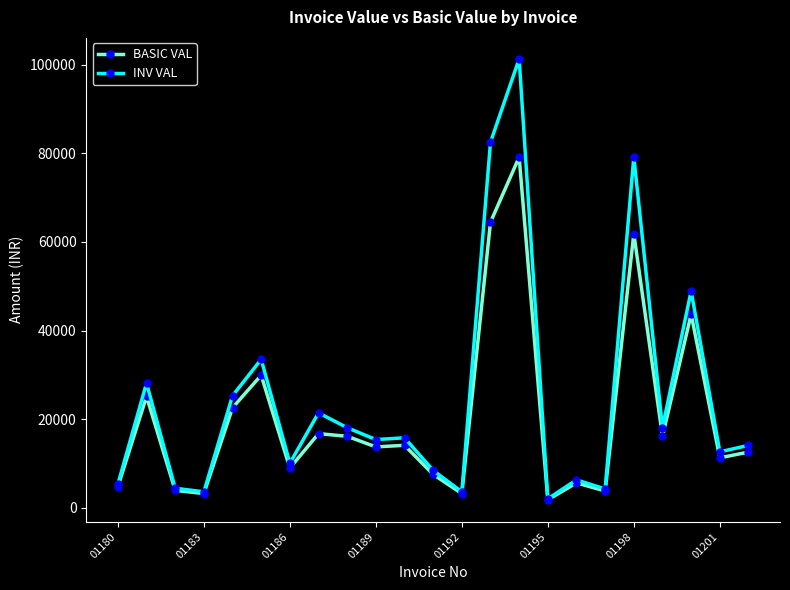

What is the value of the INV VAL point at the 21st from the left?

48941.5